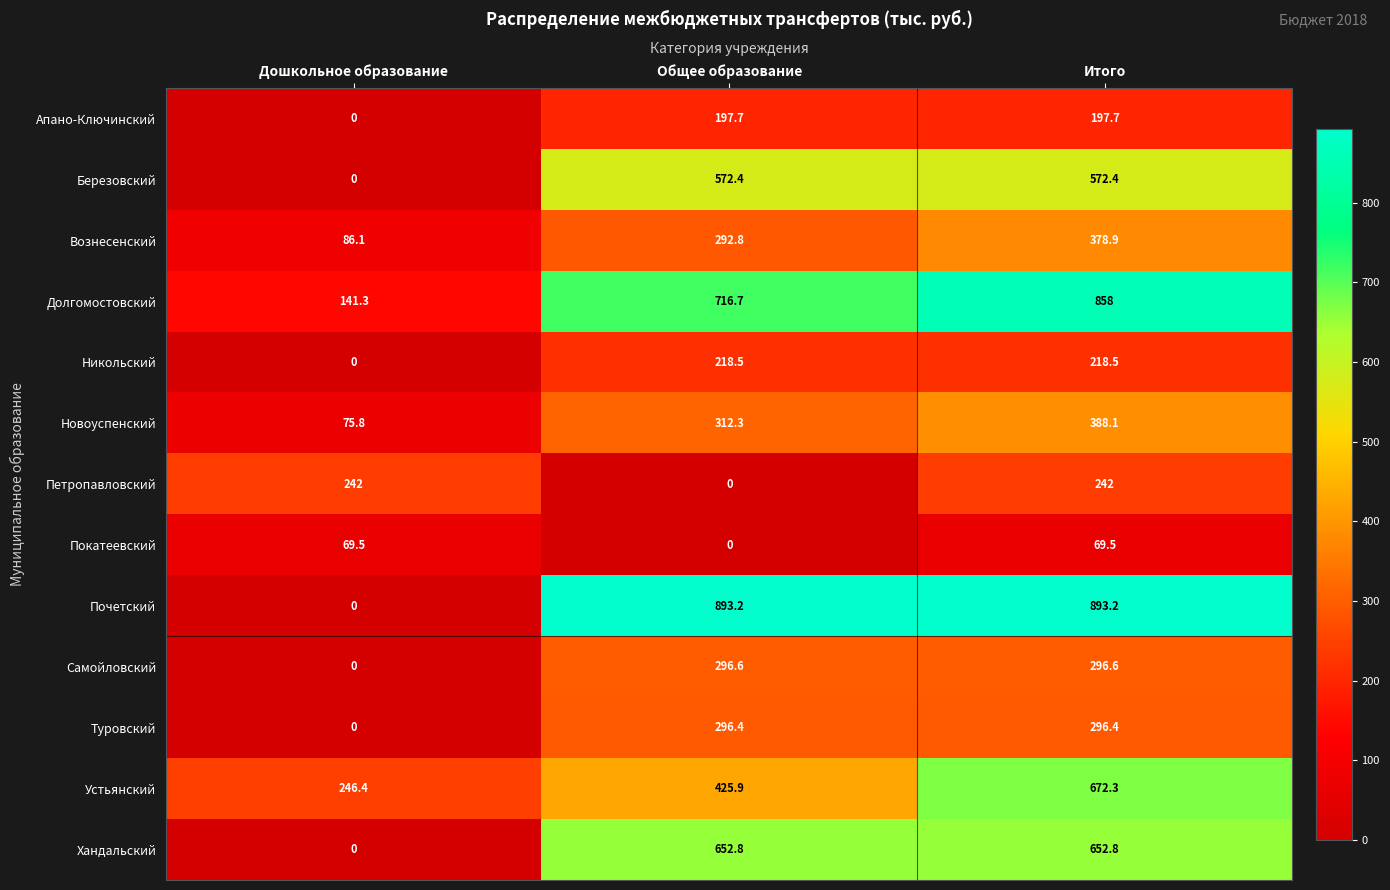

What is the average value of the Туровский series?

197.6